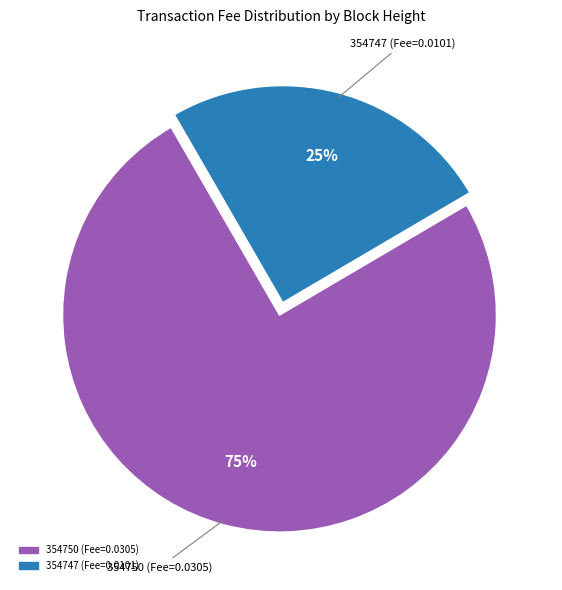

Combined, do 354750 and 354747 account for over 50%?

Yes